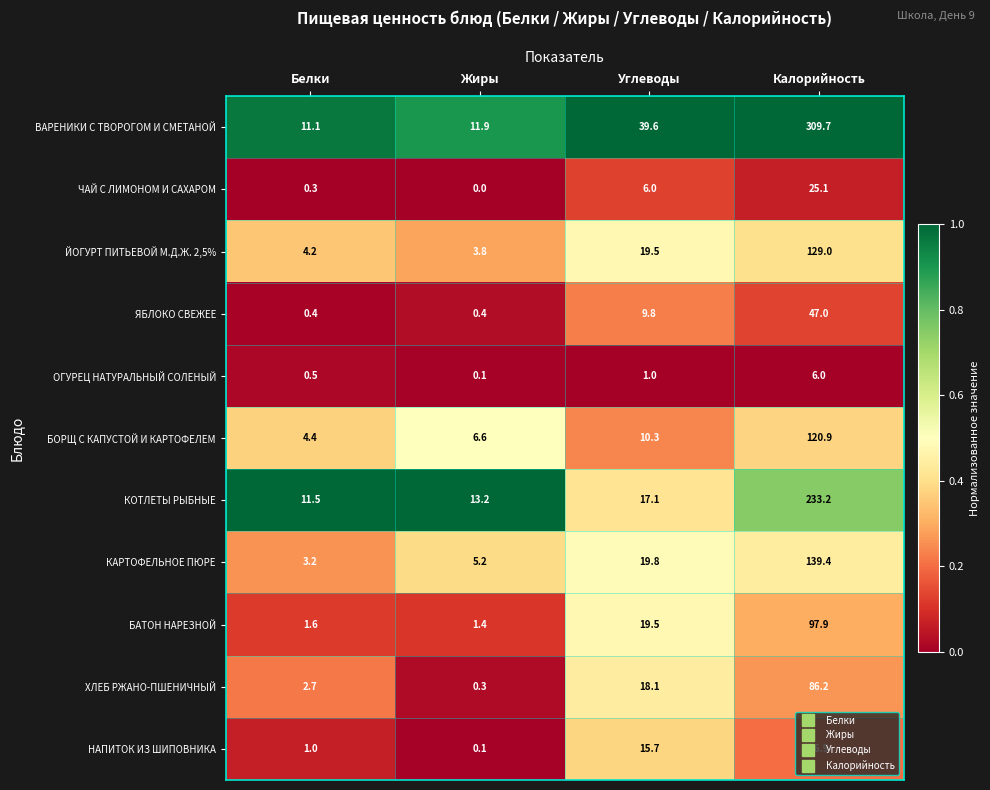

What is the difference between the maximum and second lowest values in the КОТЛЕТЫ РЫБНЫЕ series?

220.0